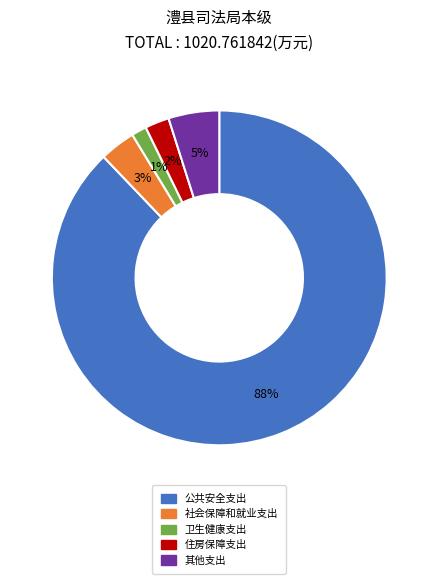

What is the smallest slice in the pie chart?

卫生健康支出